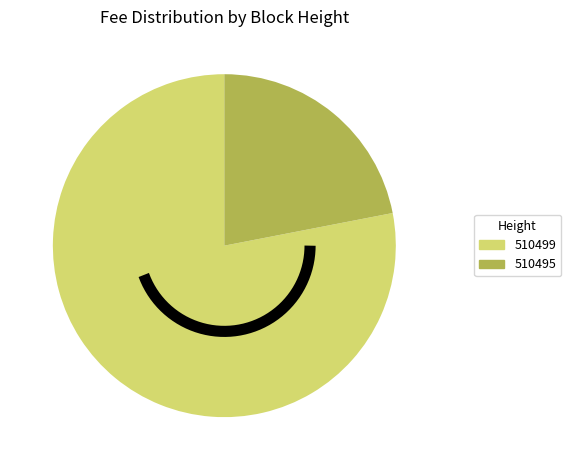

What percentage do 510499 and 510495 together represent?

100.0%